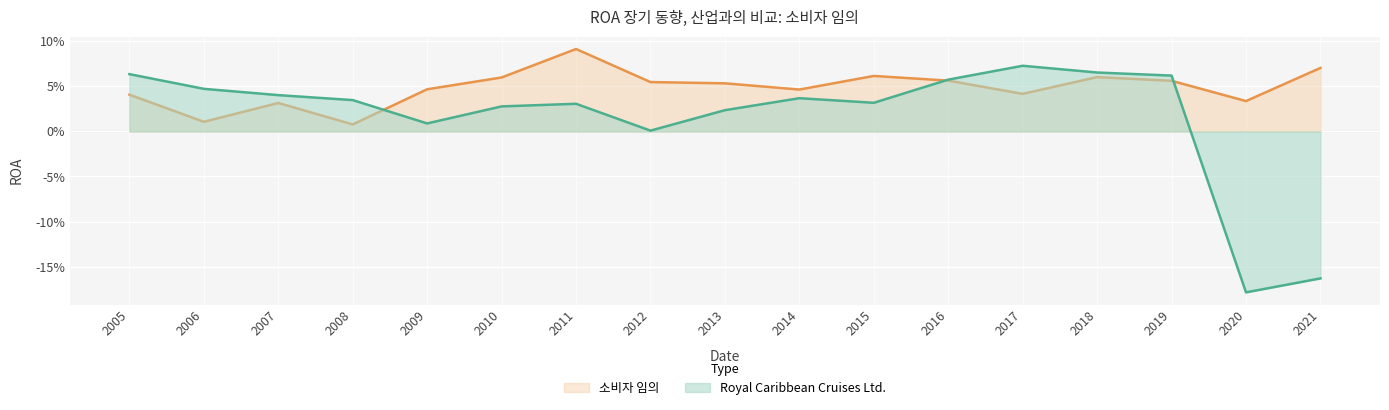

Where is the first local maximum for Royal Caribbean Cruises Ltd.?

2011